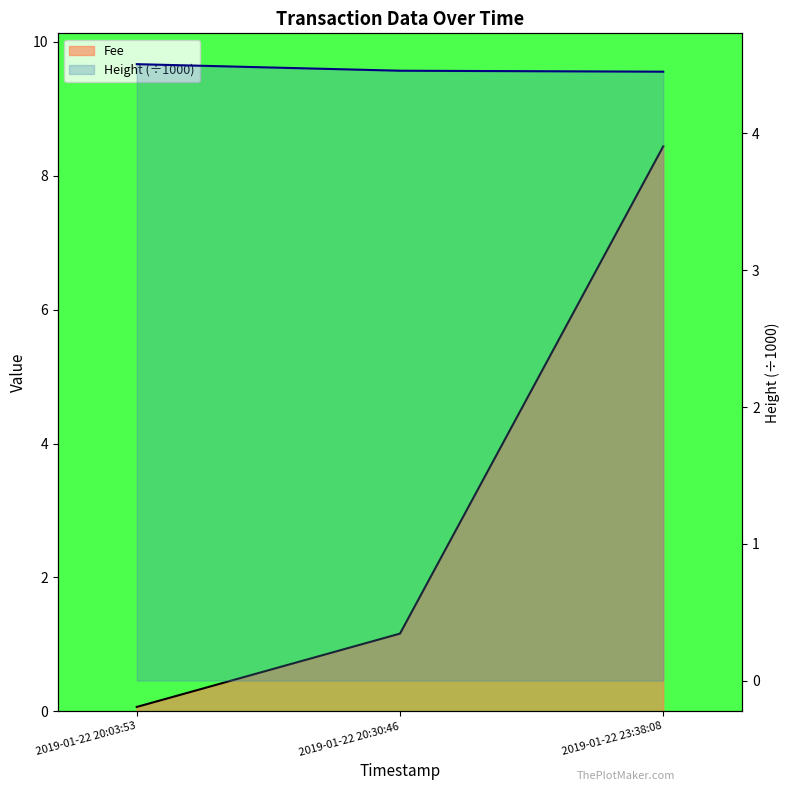

Reading left to right, what are all the values shown in this chart?

Fee: 0.1	1.2	8.4
Height: 4.5	4.5	4.5